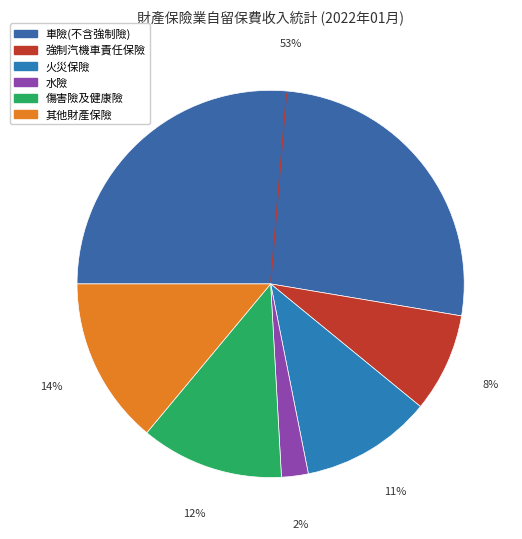

Which category has the smallest portion of the pie?

水險